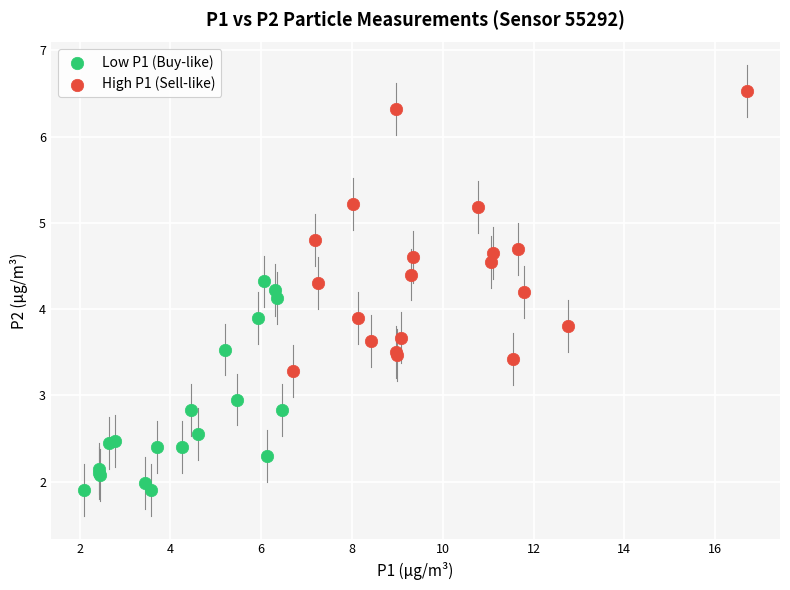

Which series reaches the maximum Y coordinate?

High P1 (Sell-like)